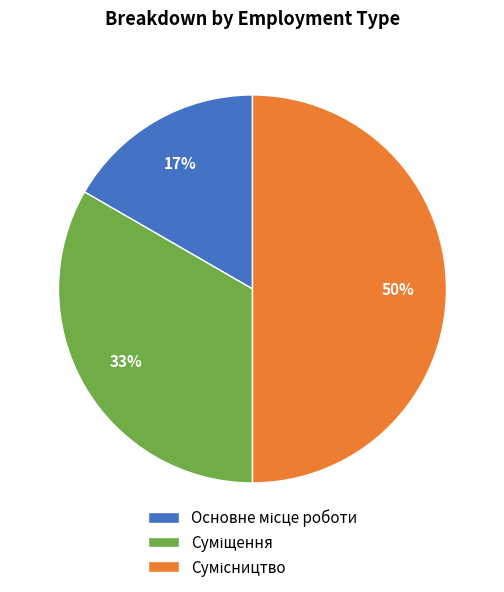

To the nearest percent, what is the difference between the largest and smallest slice percentages?

33%